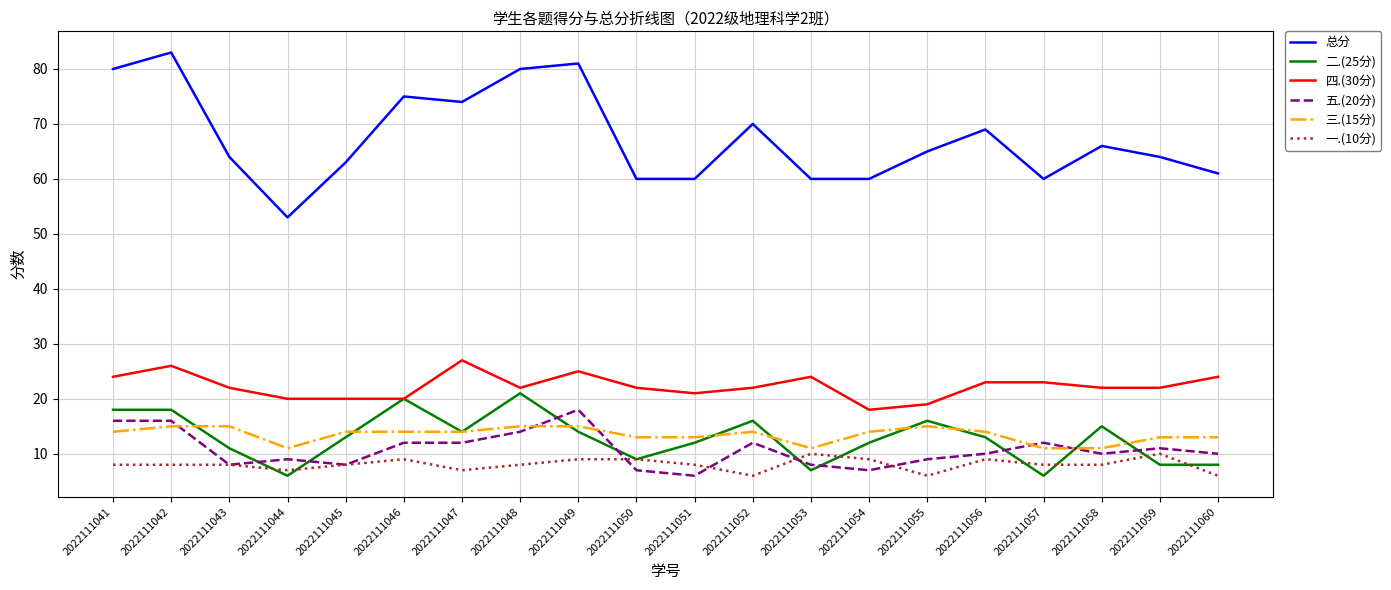

What is the difference between the highest and lowest values at 2022111047?

67